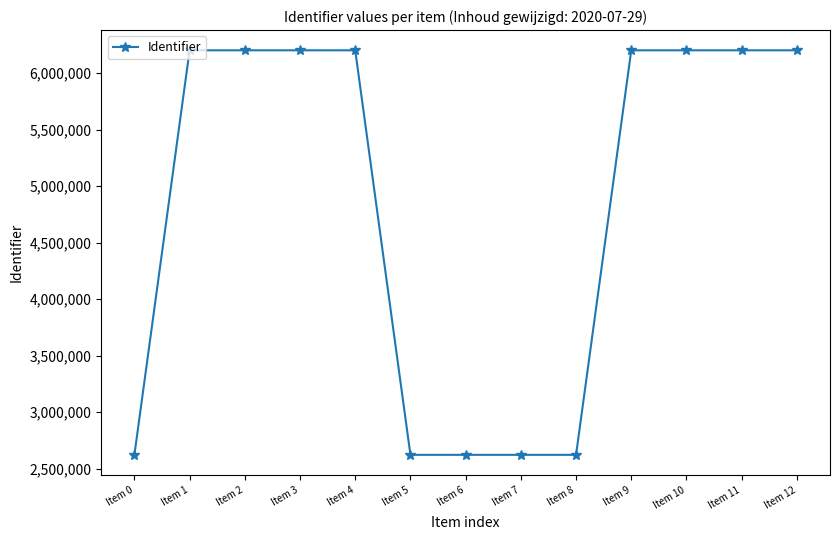

What is the change in value from Item 7 to Item 12?

+3578372